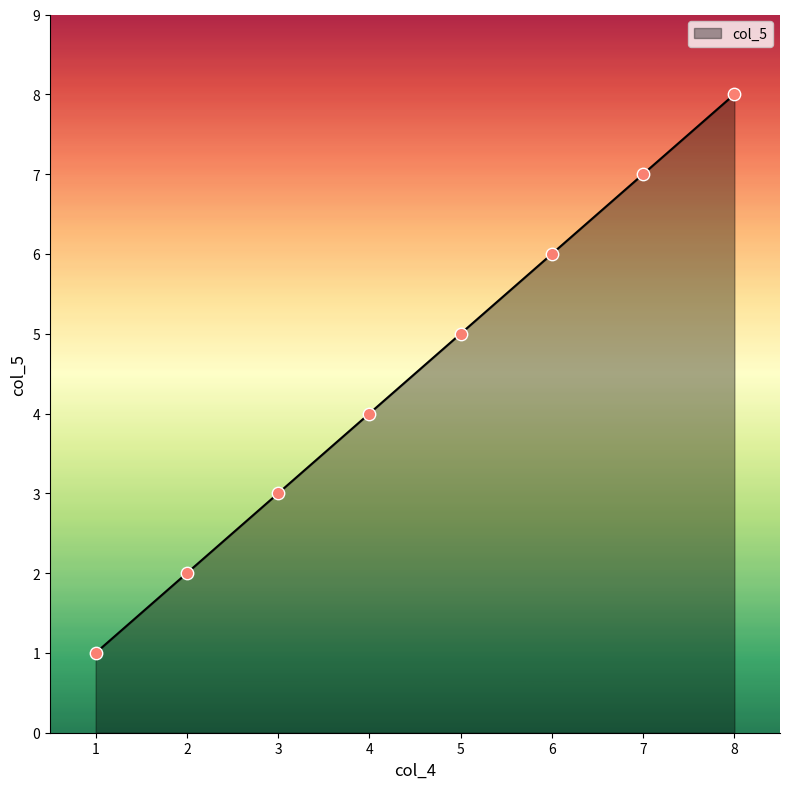

What is the change in value from 2 to 6?

+4